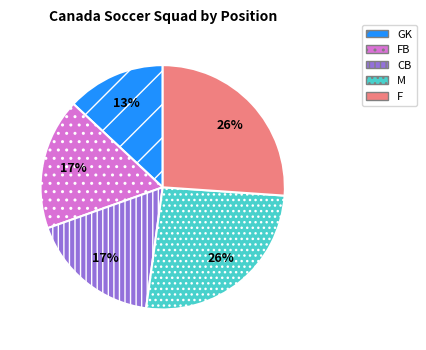

What is the smallest slice in the pie chart?

GK